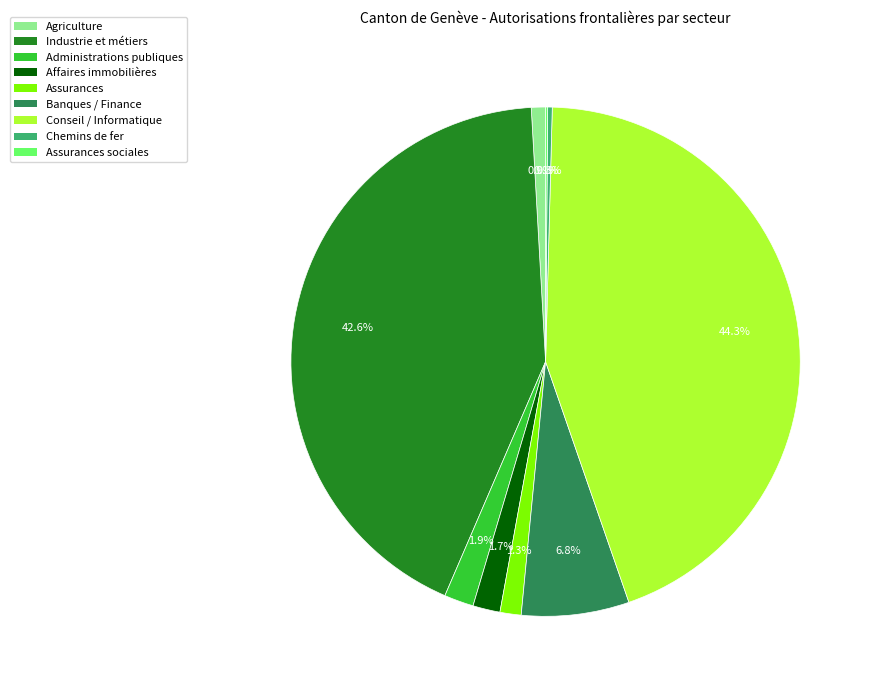

Is there any slice that represents more than half of the pie?

No